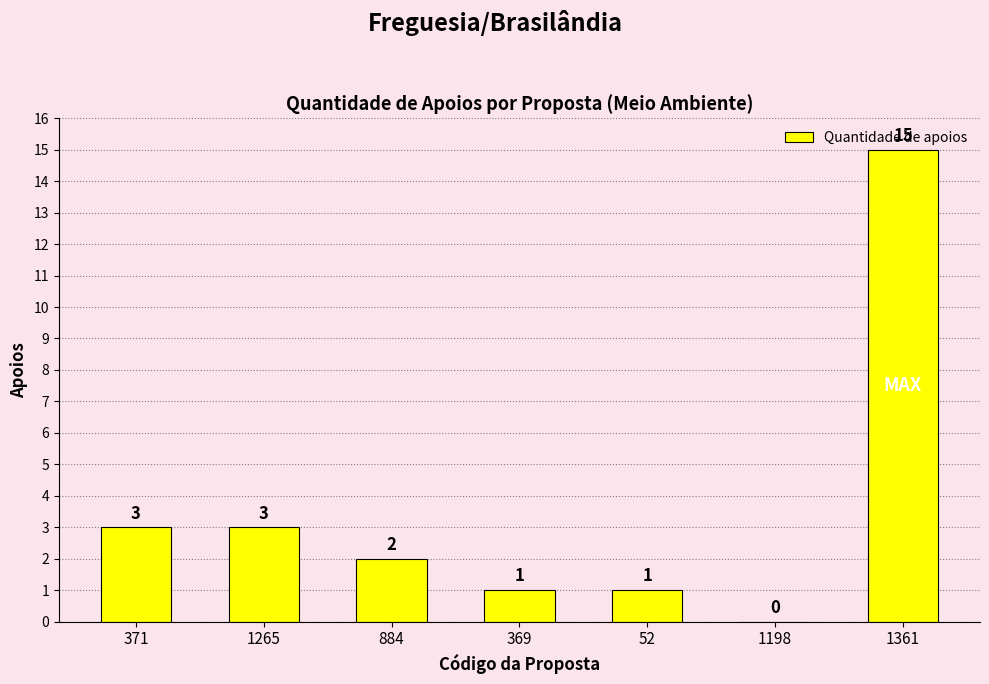

Are the bars grouped side by side (vs. stacked)?

No